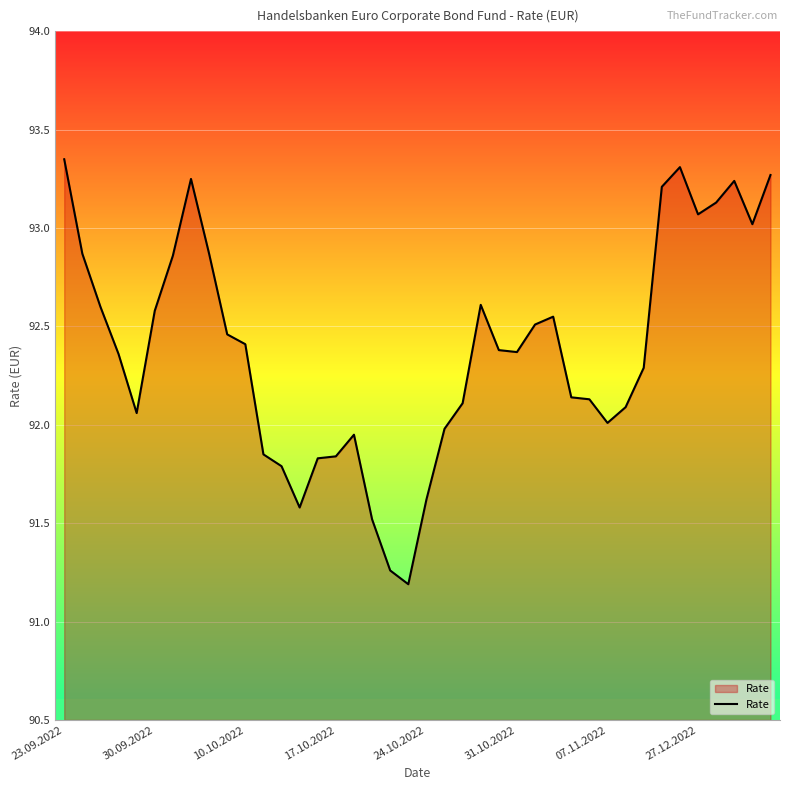

What is the difference between the maximum and minimum values?

2.2